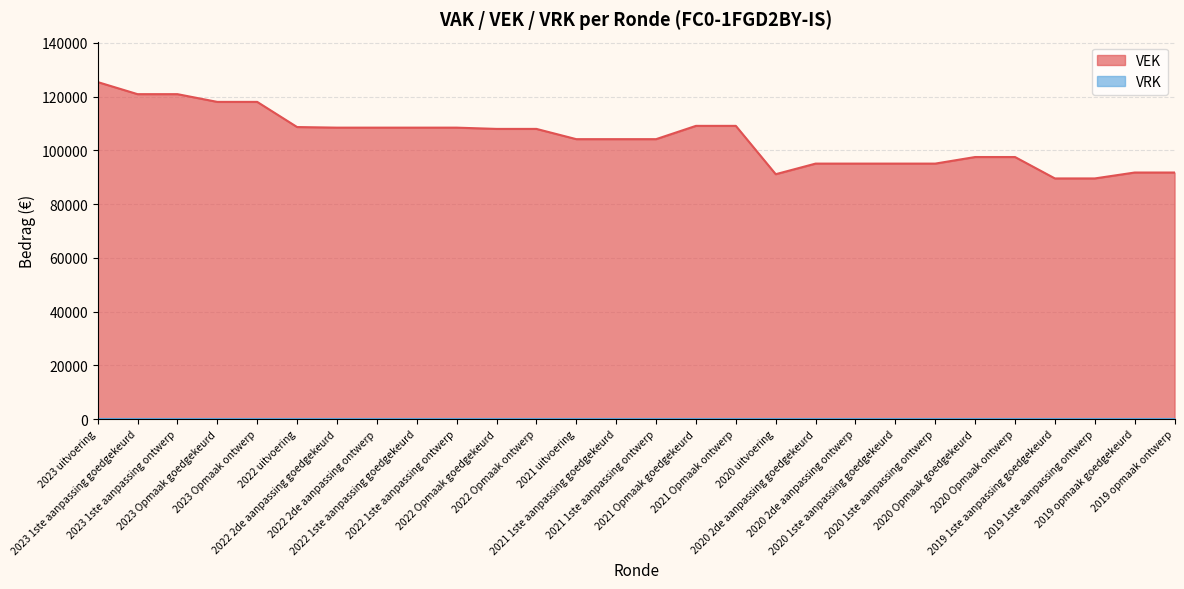

Where does the VEK series first go above 107979?

2023 uitvoering